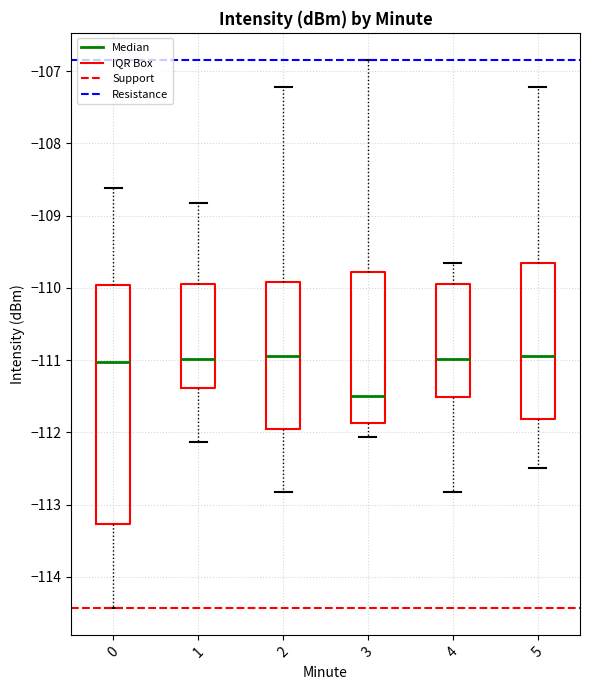

Where does the lower whisker of the box at x = 3 end on the y-axis? The values are not printed on the chart, so give them approximately, as read against the axis.

-112.1